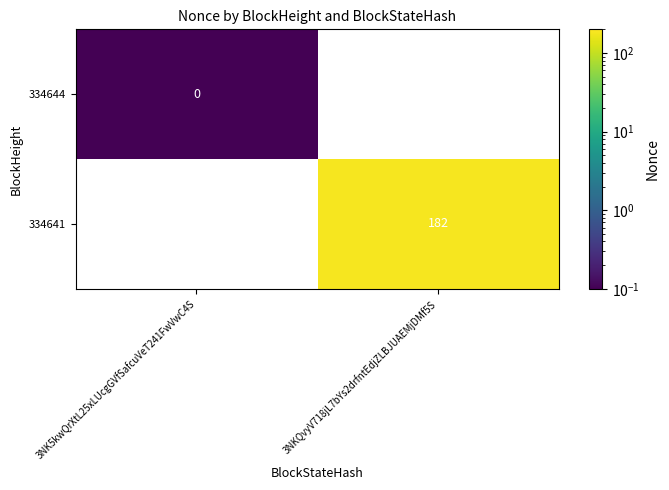

What is the greatest value displayed?

182.0